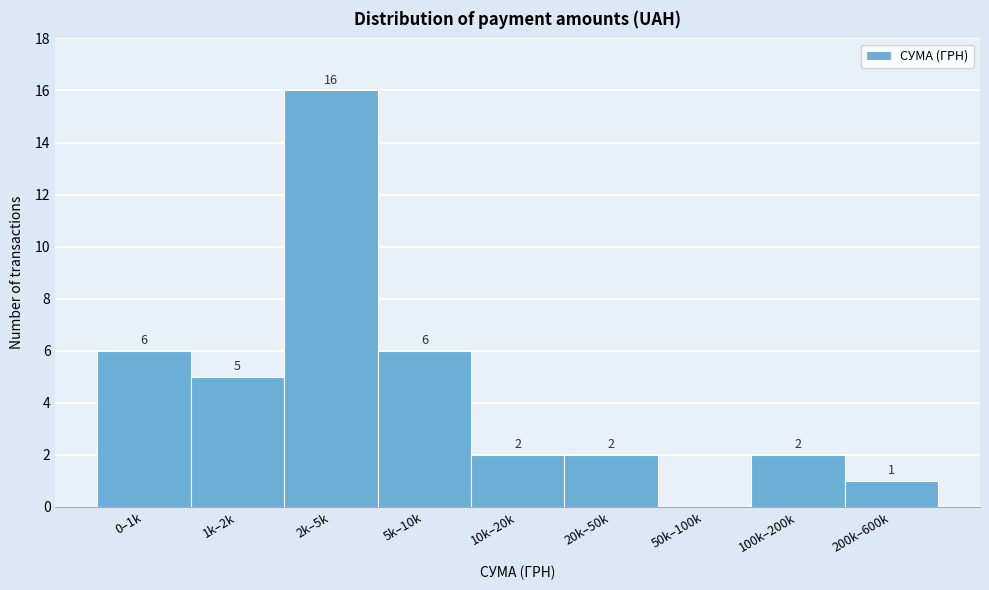

Reading left to right, list all the values displayed in this chart.

0–1k=6	1k–2k=5	2k–5k=16	5k–10k=6	10k–20k=2	20k–50k=2	50k–100k=0	100k–200k=2	200k–600k=1